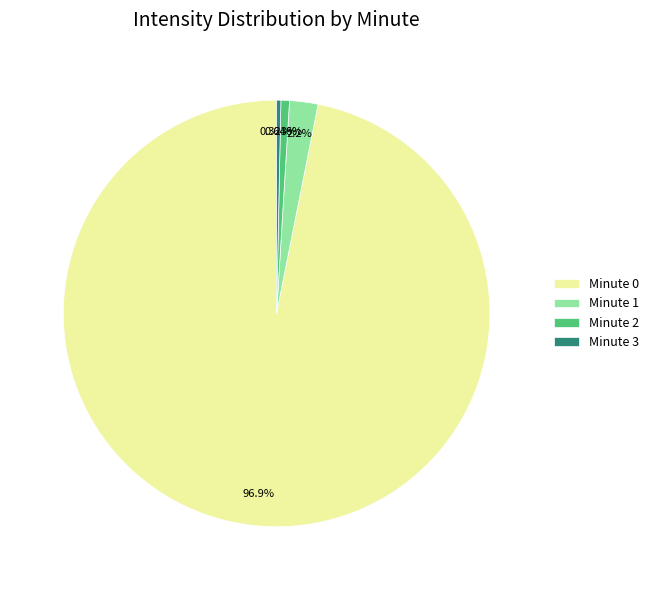

Is the sum of Minute 2 and Minute 3 greater than half?

No